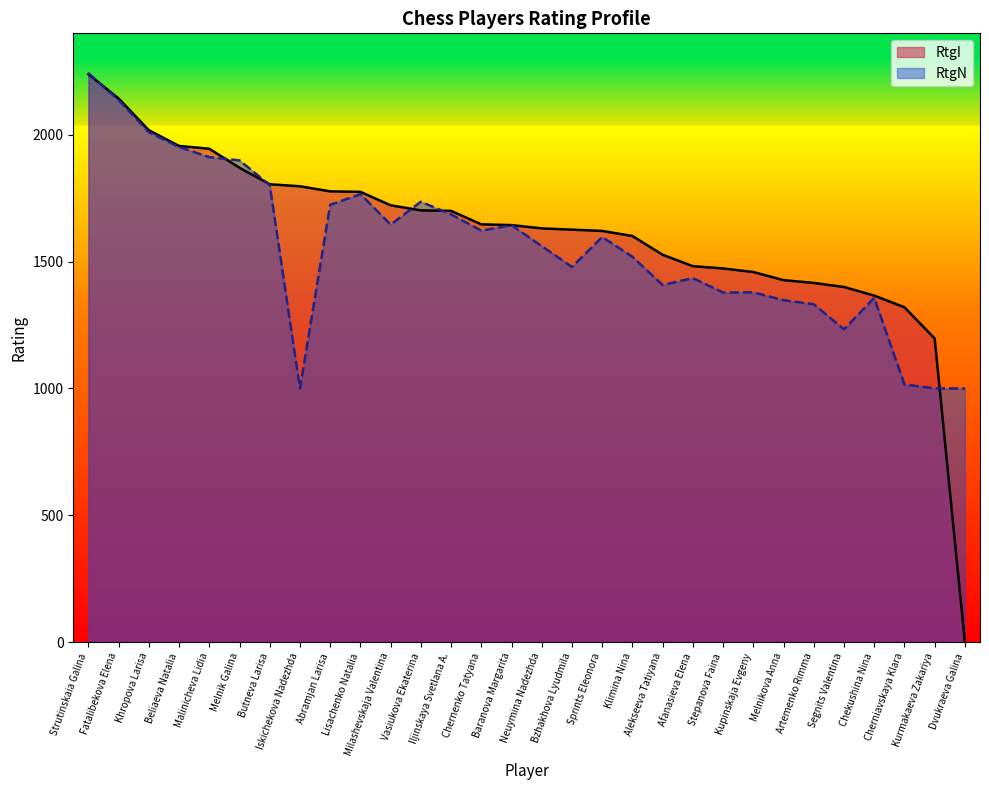

Reading right to left, list all the values displayed in this chart.

RtgI: 0	1197	1320	1366	1400	1416	1427	1459	1473	1482	1527	1601	1621	1626	1631	1644	1647	1700	1702	1722	1775	1777	1797	1805	1870	1945	1956	2018	2143	2239
RtgN: 1000	1000	1016	1357	1233	1332	1348	1379	1378	1435	1408	1519	1597	1479	1561	1644	1622	1686	1736	1646	1766	1724	1000	1802	1899	1912	1952	2010	2137	2243